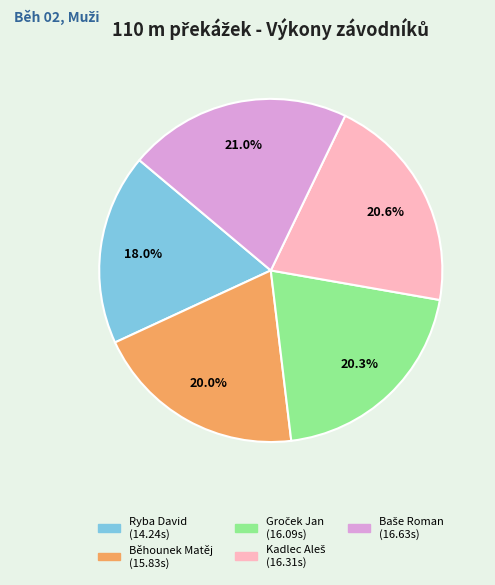

To the nearest percent, what portion does Běhounek Matěj represent?

20%